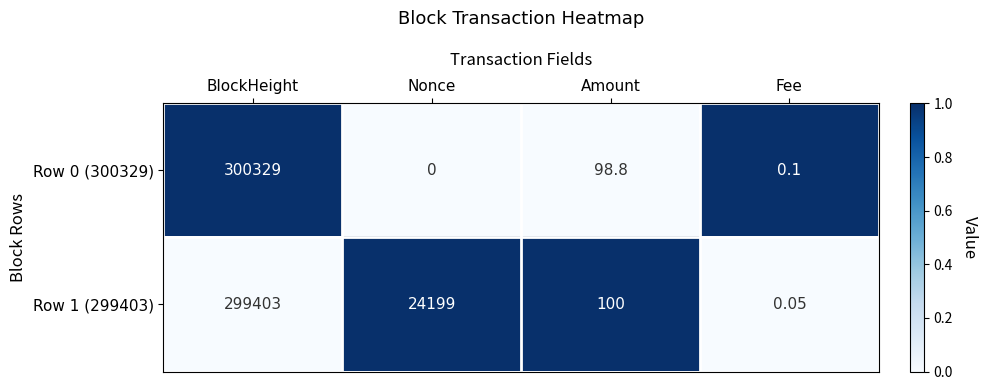

Where does the Row 0 (300329) series first go above 98?

BlockHeight